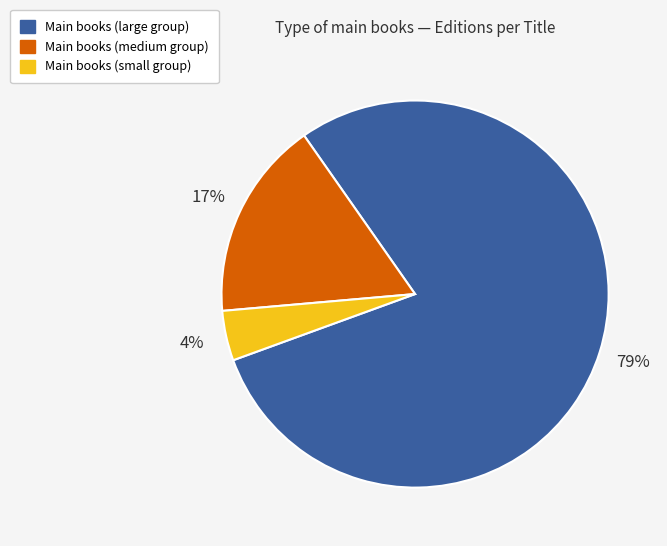

Is there a majority slice in this chart?

Yes